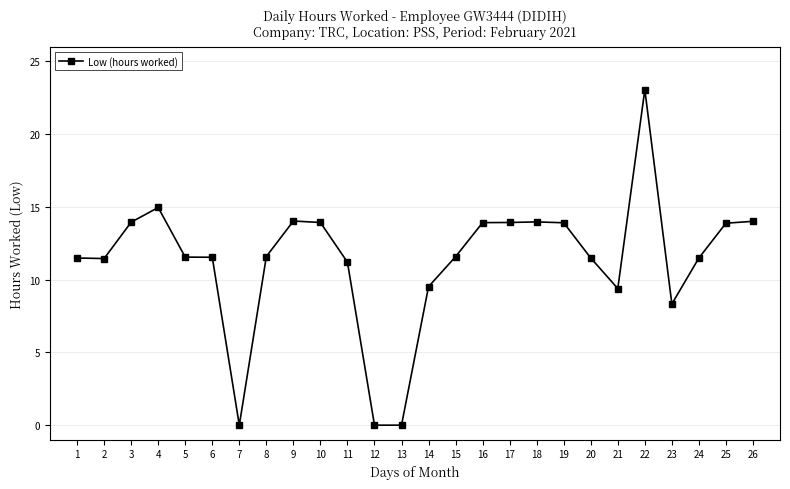

True or false: the data has more than 1 interior local peaks.

True